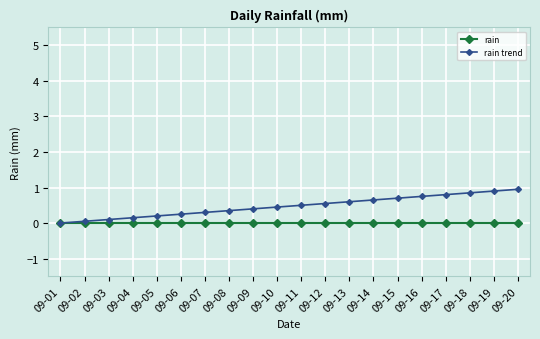

List the series in order of their overall mean, lowest first.

rain, rain trend